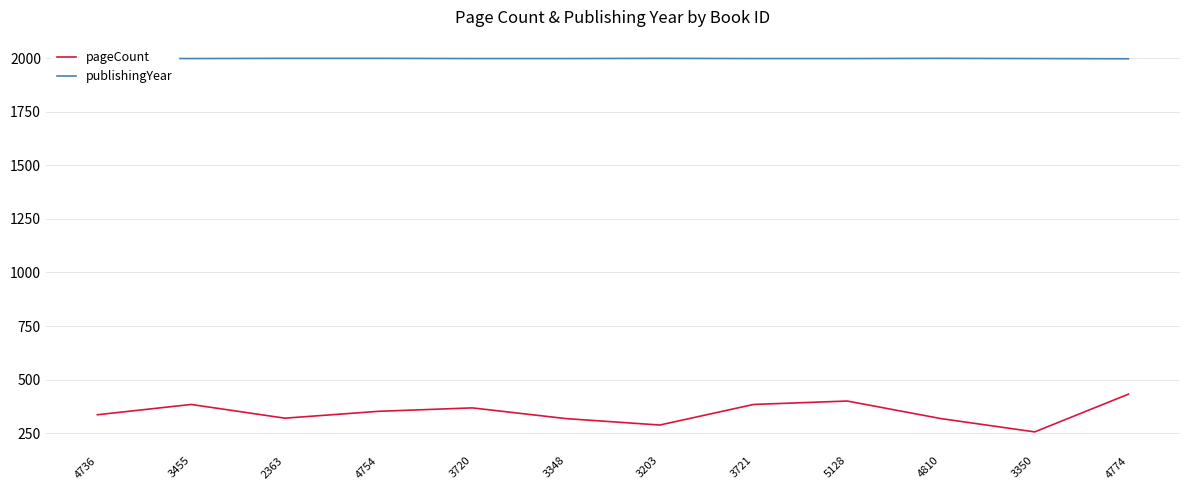

In pageCount, how many points are lower than both neighbors (excluding endpoints)?

3